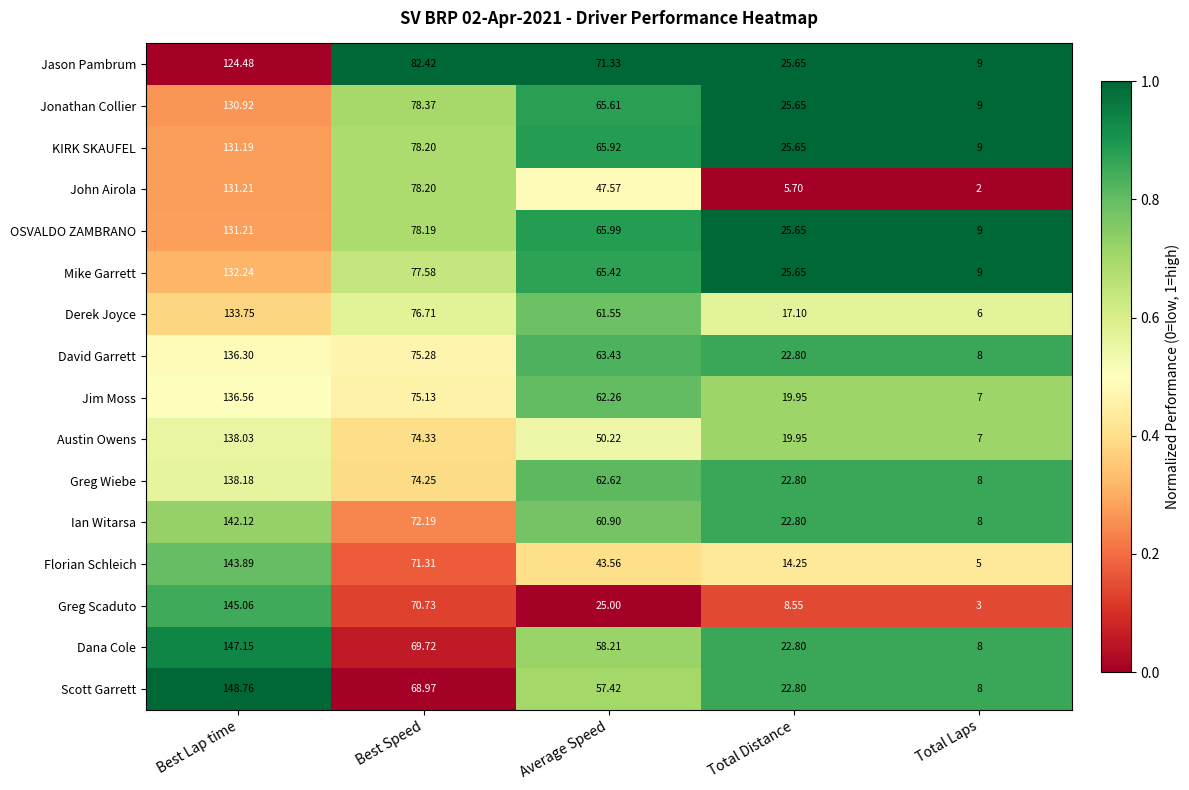

Which series changed the most between Best Lap time and Best Speed?

Scott Garrett